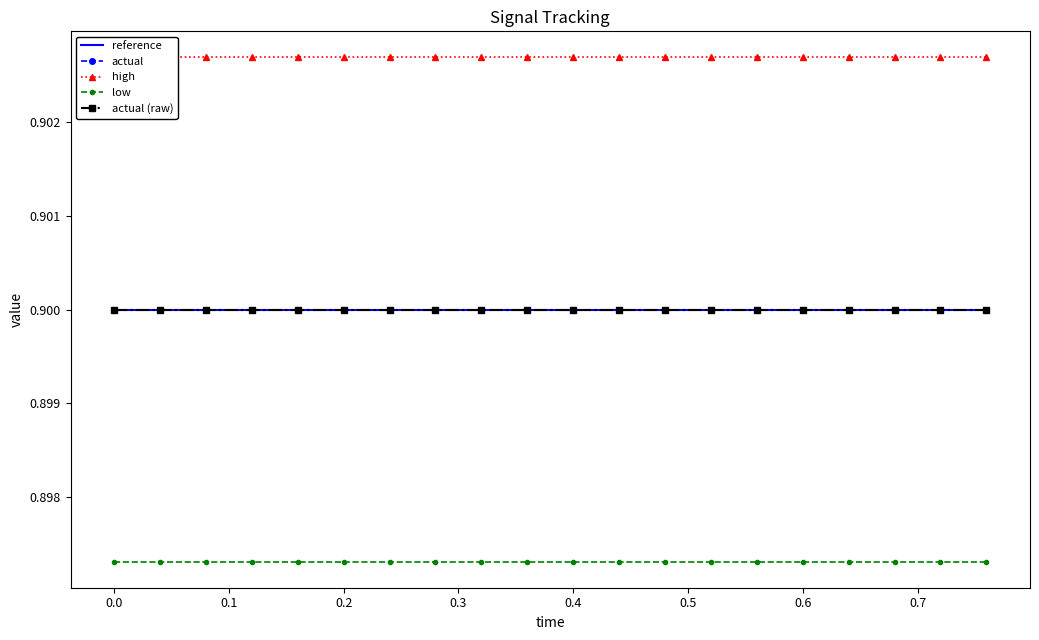

True or false: actual (raw) and reference intersect in this chart.

False